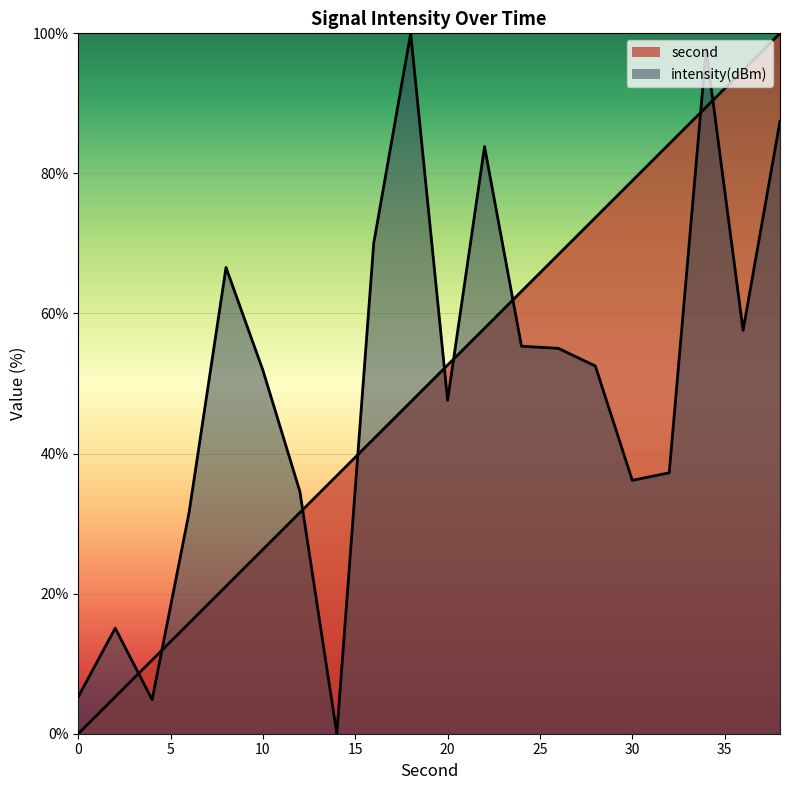

Between 22 and 30, which series saw the biggest shift?

intensity(dBm)